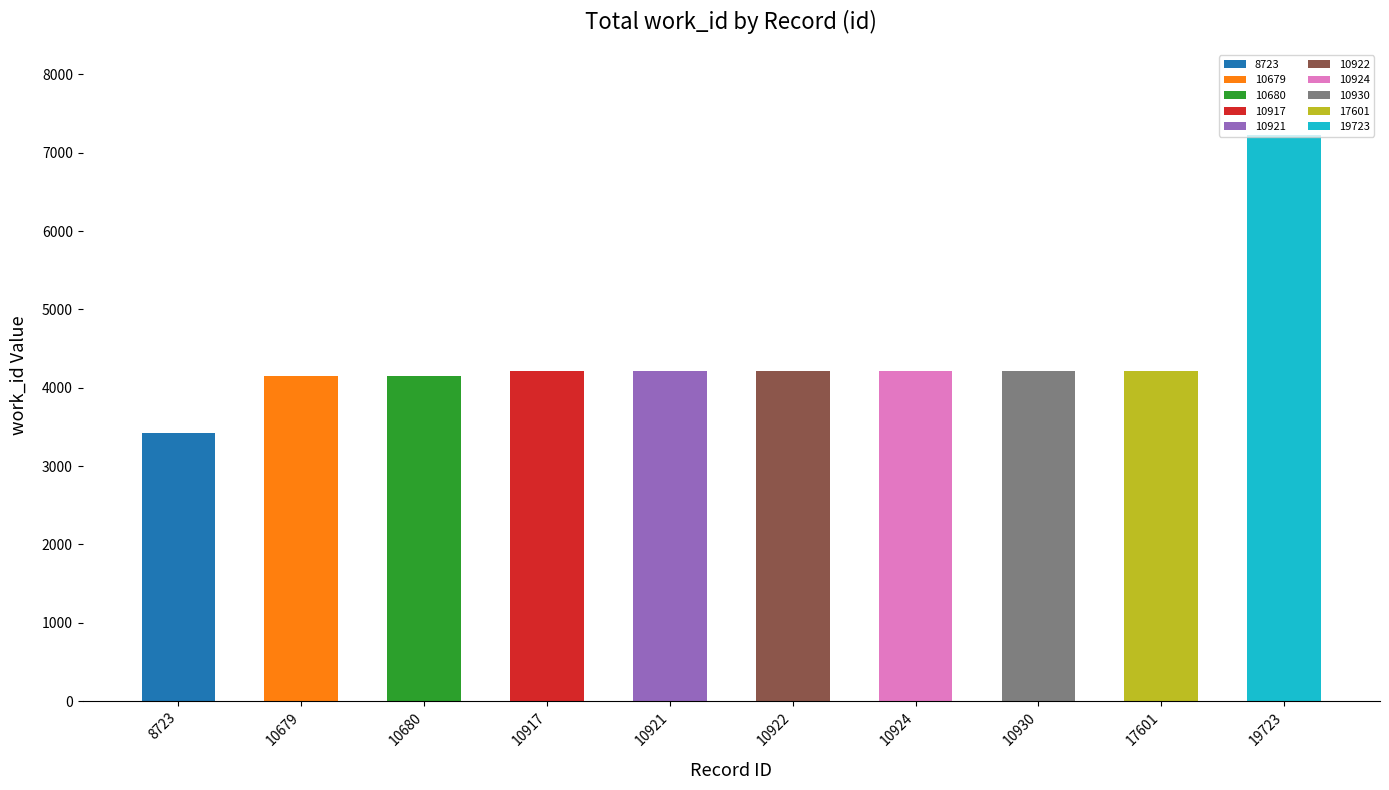

Count the number of data series in this chart.

1